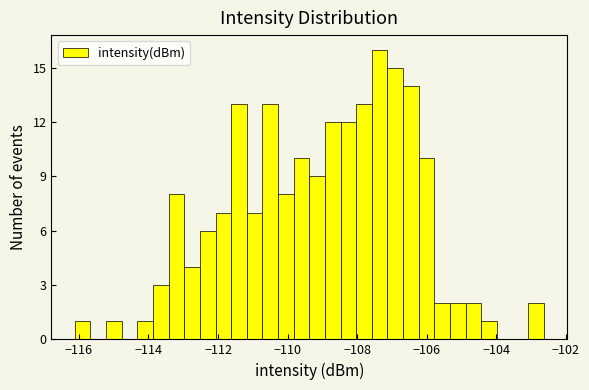

Around what value on the x-axis is the tallest bar? Give the approximate position of its centre, as read against the axis.

-107.4